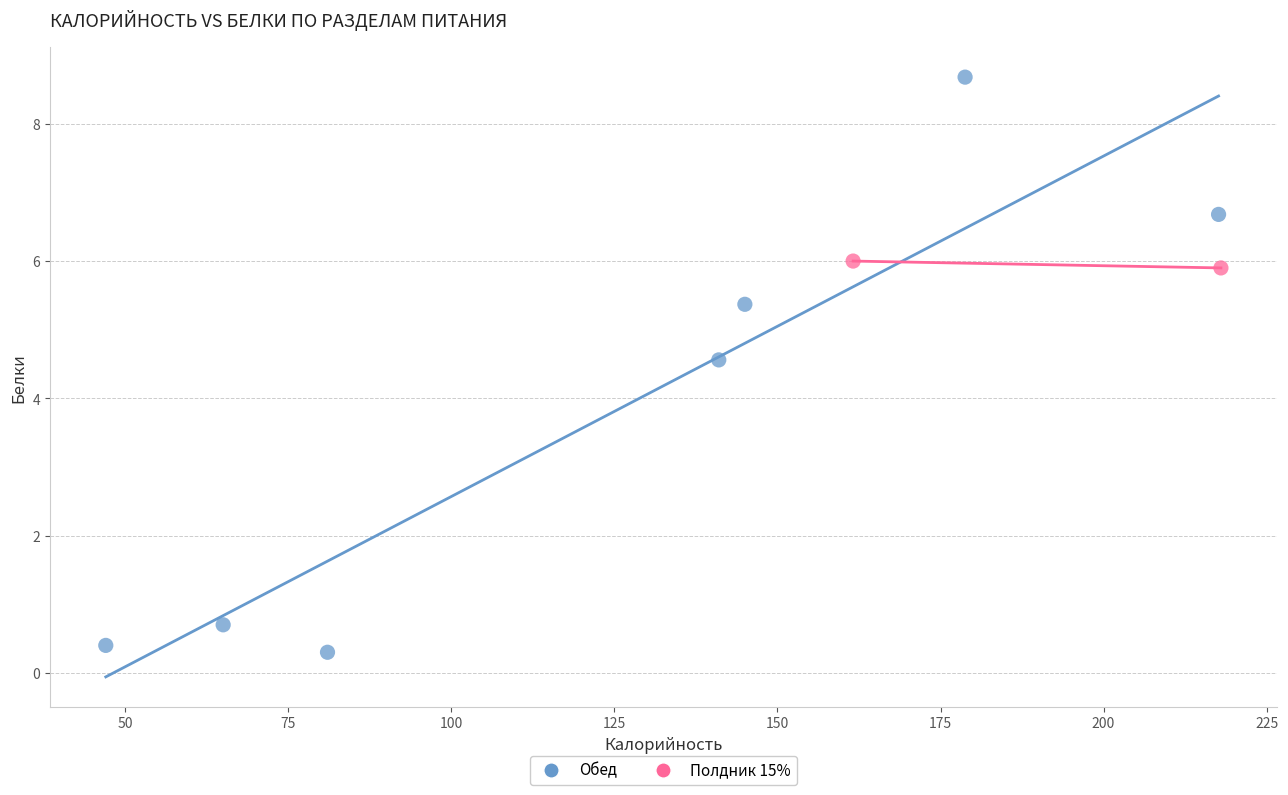

What are all the series names shown in the legend?

Обед, Полдник 15%